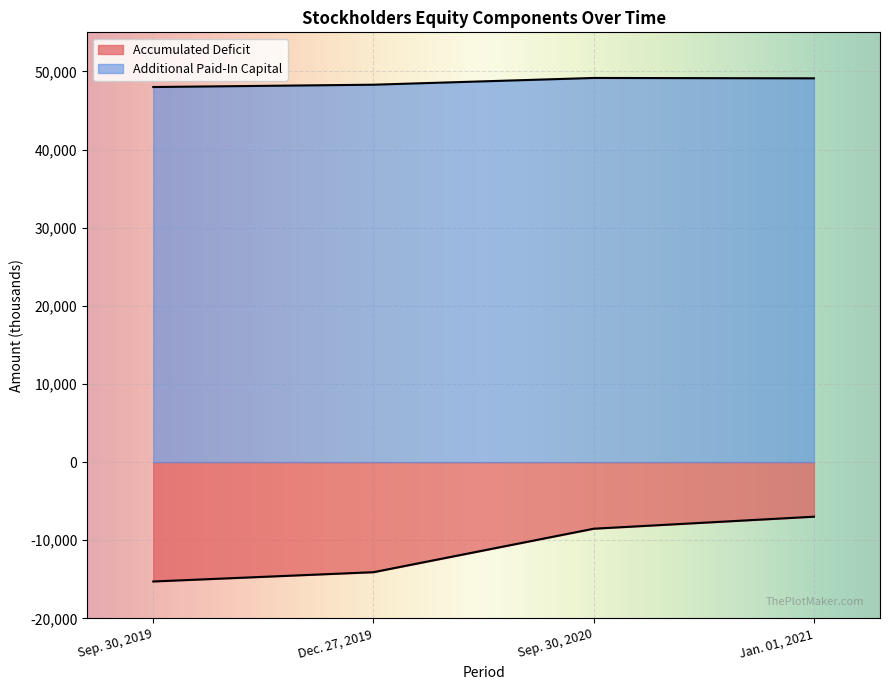

What position from the right is Sep. 30, 2020?

2